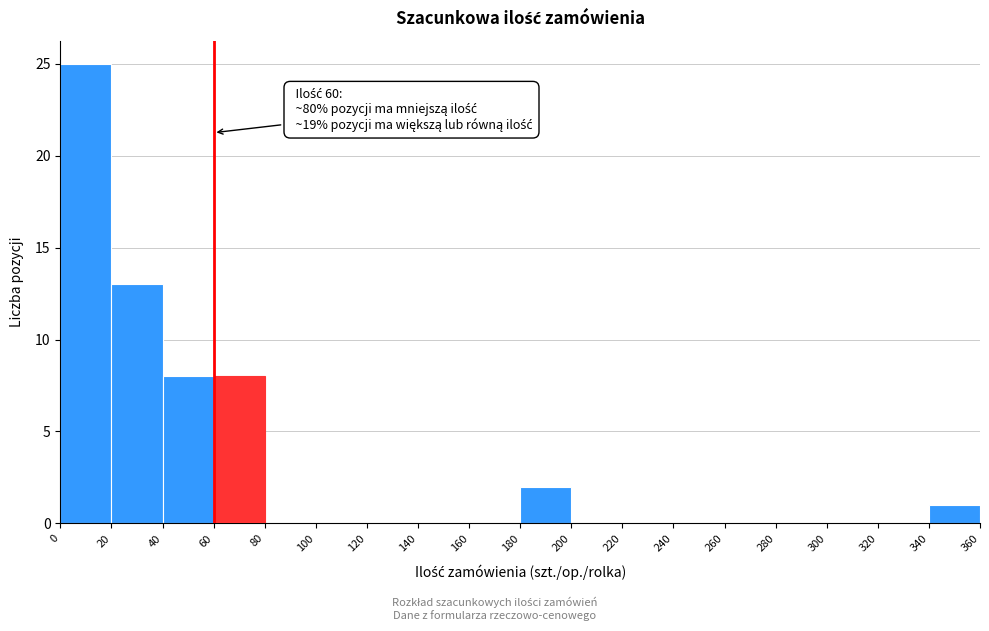

Over which range of the x-axis is the bar tallest?

0 to 20